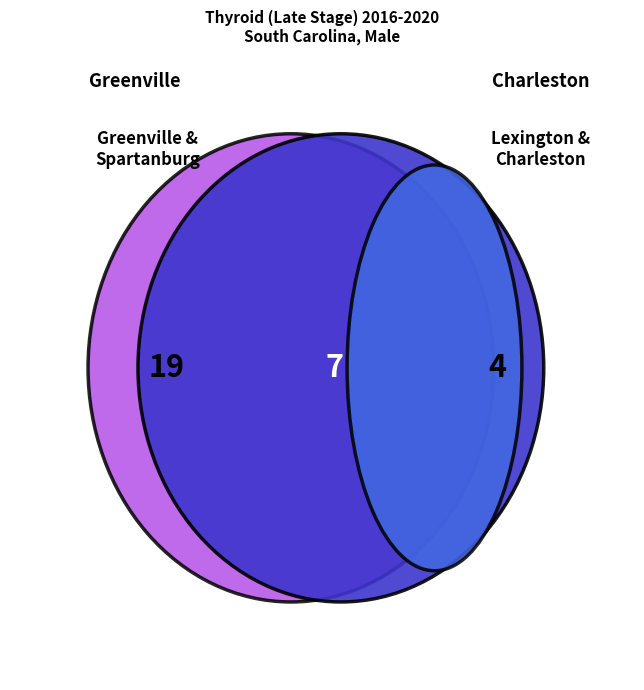

Between Greenville County and Spartanburg County, which is larger?

Greenville County